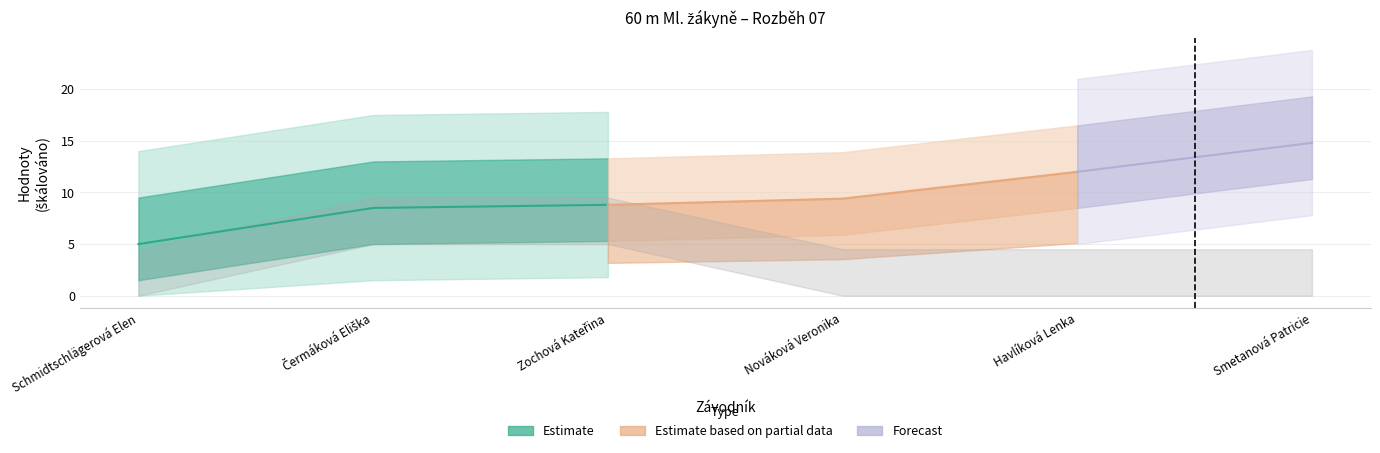

How many data points in Pořadí are above 4?

2